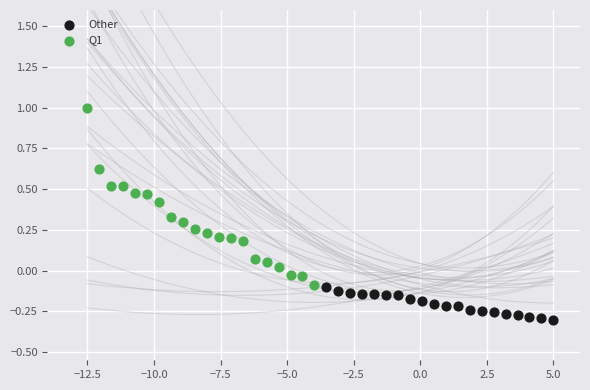

Which series has the largest Y range (max minus min)?

Q1